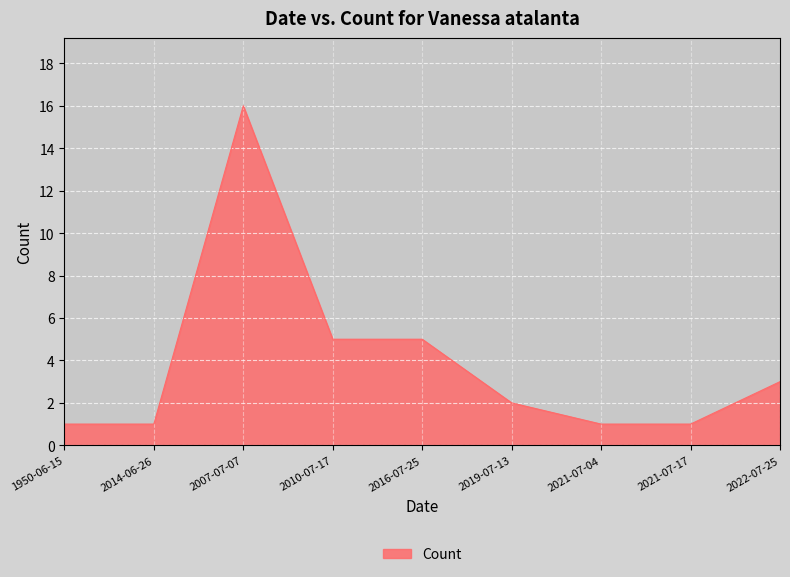

True or false: there are more than 0 points higher than both neighbors.

True